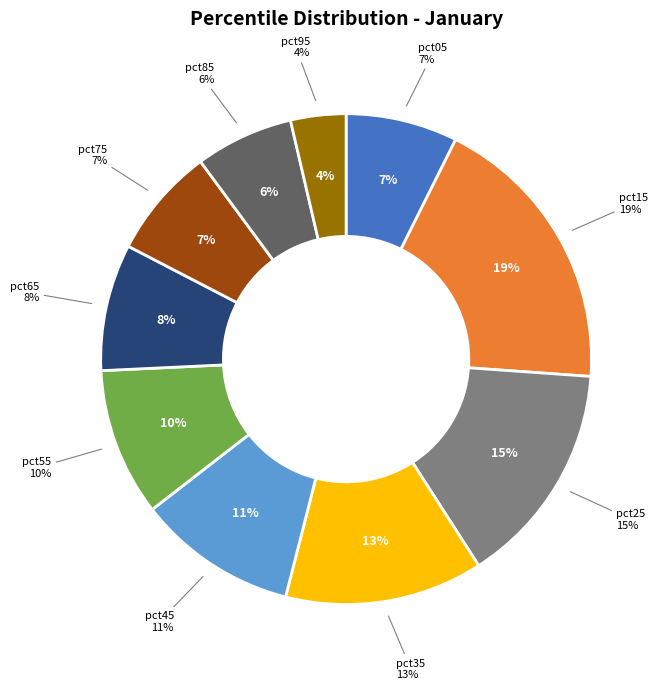

Count the number of slices in the pie.

10